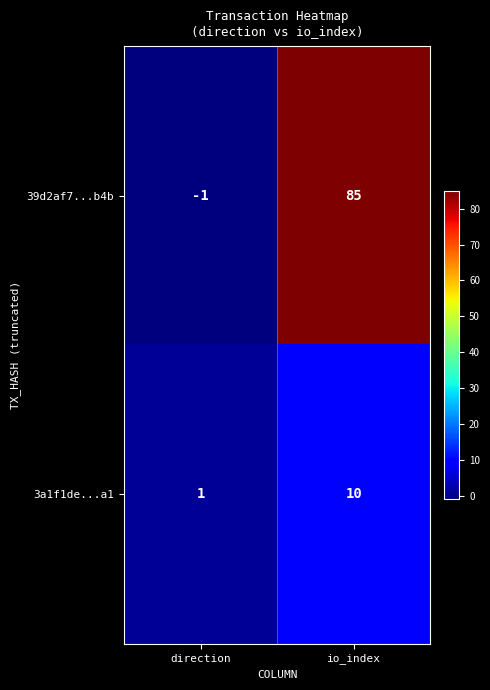

What is the total value across all series at io_index?

95